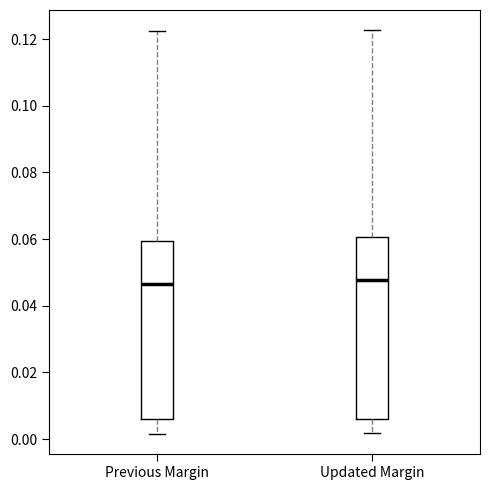

Reading left to right, transcribe this box plot: for each box, give where its median line is, the range the box spans, and where its two whiskers end, as read against the y-axis. The values are not printed on the chart, so give them approximately, as read against the axis.

Previous Margin: median 0.046, box 0.006 to 0.060, whiskers 0.002 to 0.122
Updated Margin: median 0.048, box 0.006 to 0.060, whiskers 0.002 to 0.122